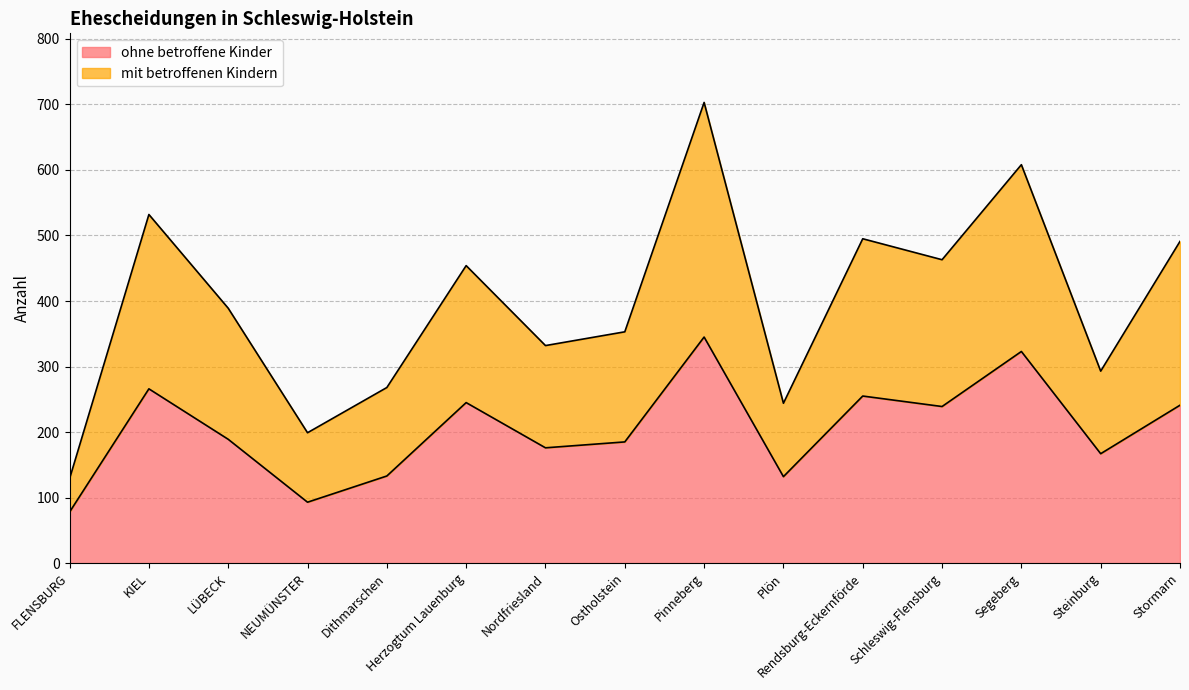

Rank the series by their average value, from highest to lowest.

mit betroffenen Kindern, ohne betroffene Kinder